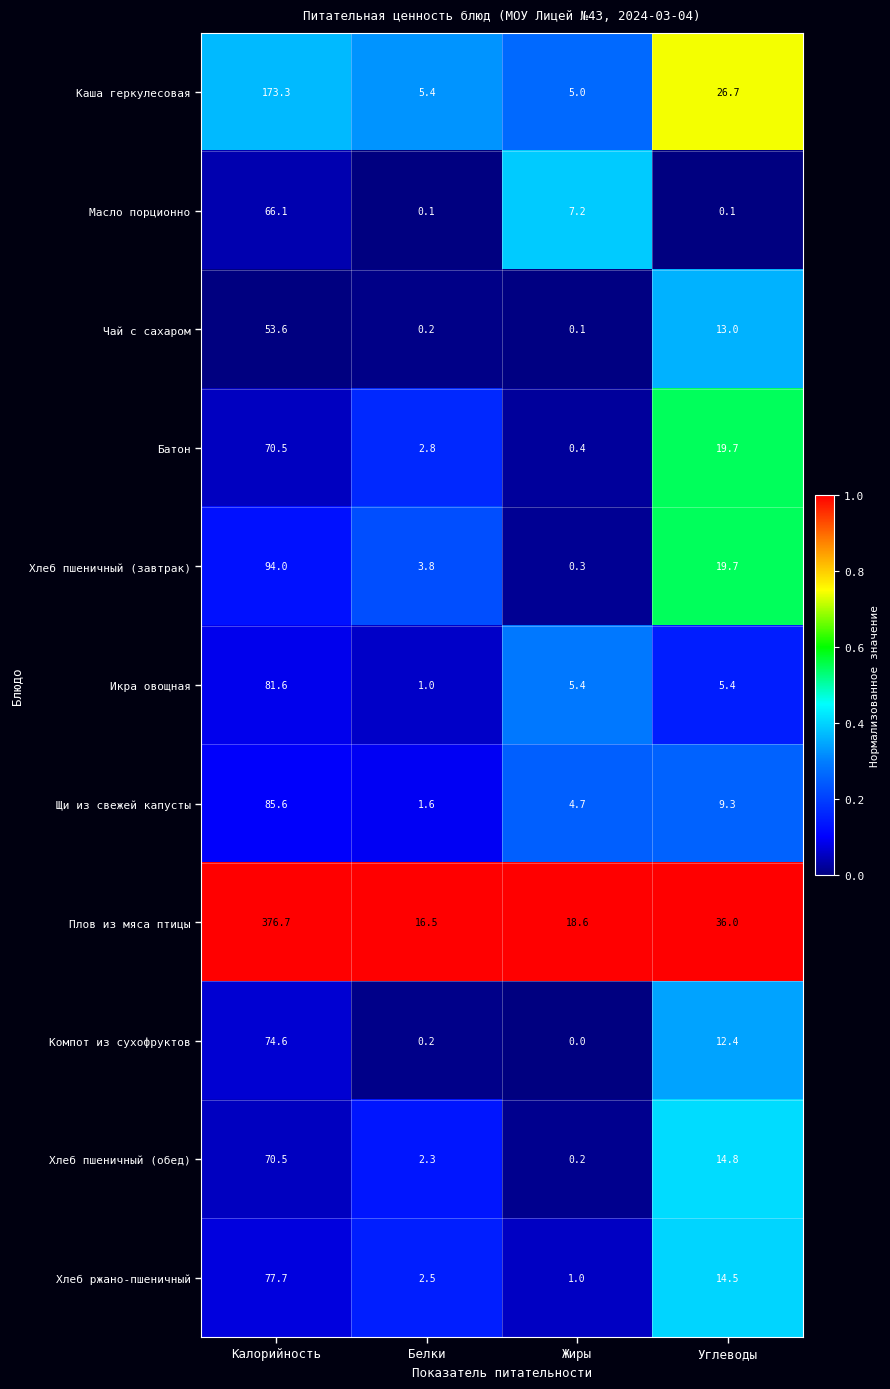

What is the difference between the second highest and minimum values in the Компот из сухофруктов series?

12.4